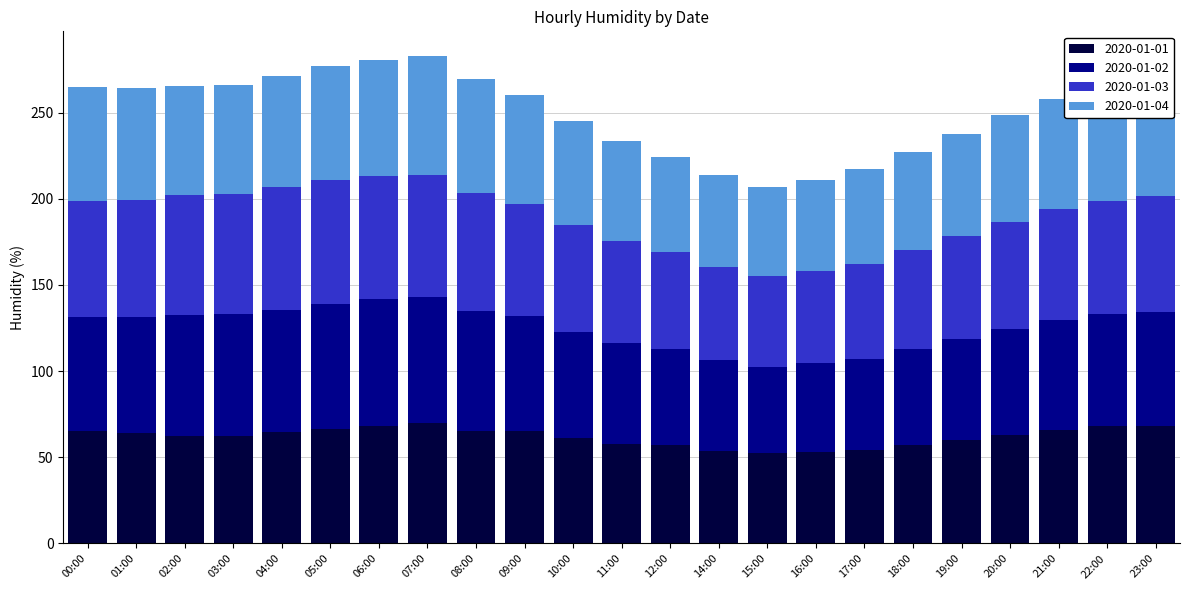

What is the sum of the 2020-01-01 values at 07:00 and 05:00?

136.6